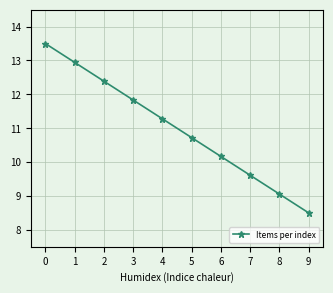

Which category has the lowest value across all series?

9